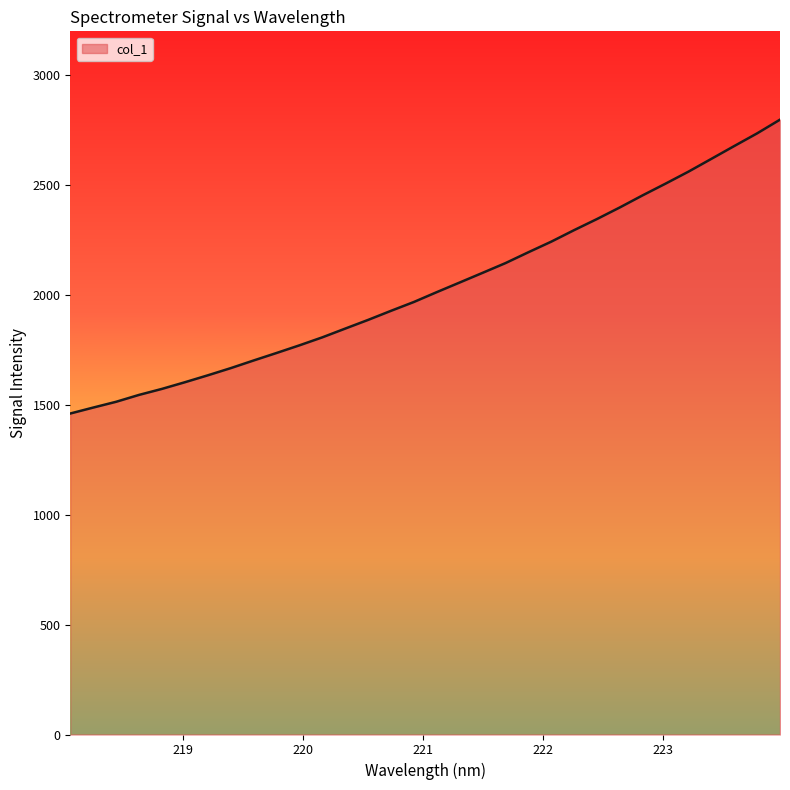

True or false: the data has more than 1 interior local peaks.

False